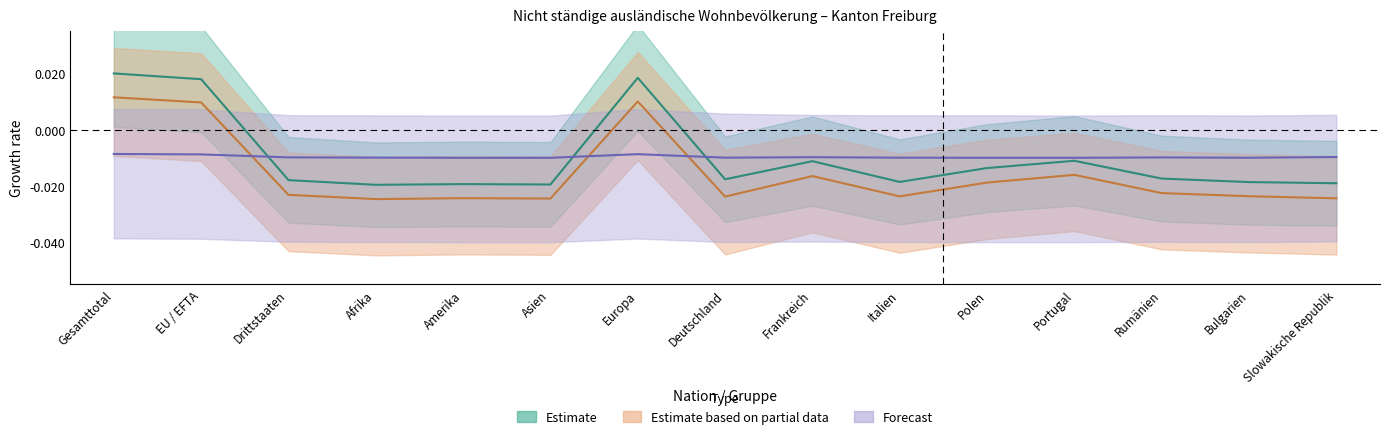

Is it true that Estimate equals -0.0 at Portugal?

False